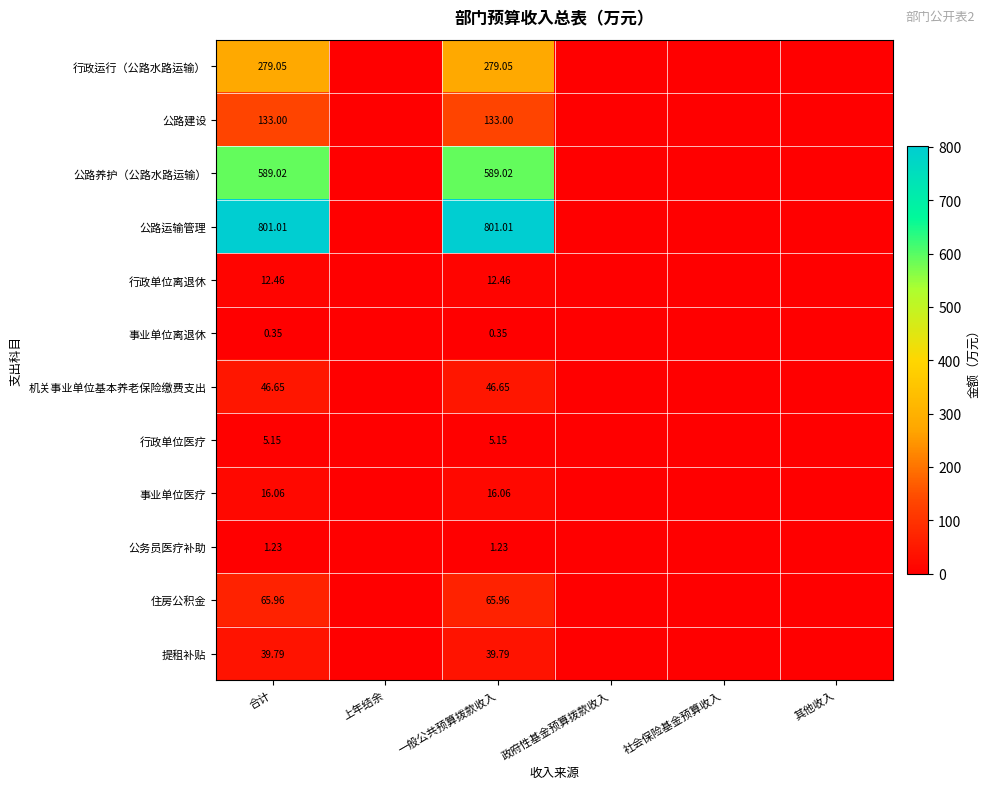

At 合计, list the series in order from smallest to largest.

事业单位离退休, 公务员医疗补助, 行政单位医疗, 行政单位离退休, 事业单位医疗, 提租补贴, 机关事业单位基本养老保险缴费支出, 住房公积金, 公路建设, 行政运行（公路水路运输）, 公路养护（公路水路运输）, 公路运输管理